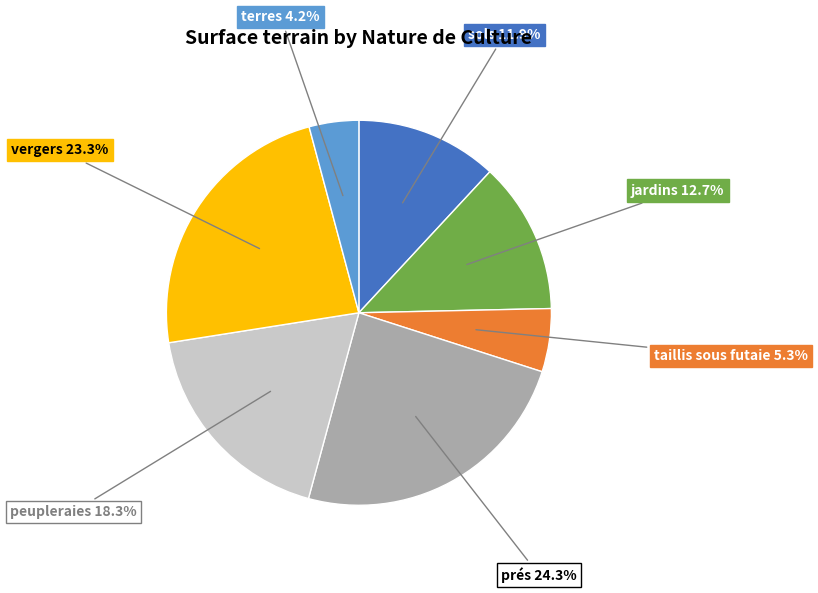

Does any single category account for the majority?

No